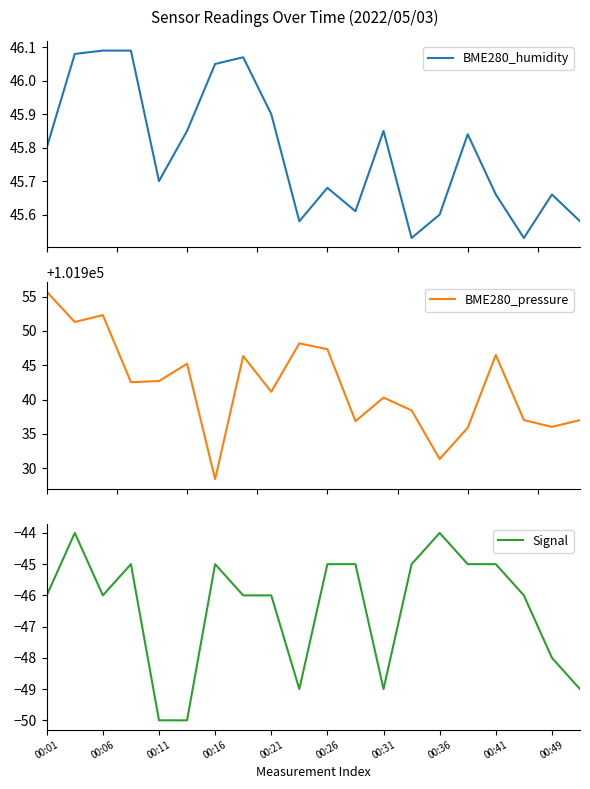

Is it true that Signal equals -85 at 00:49?

False